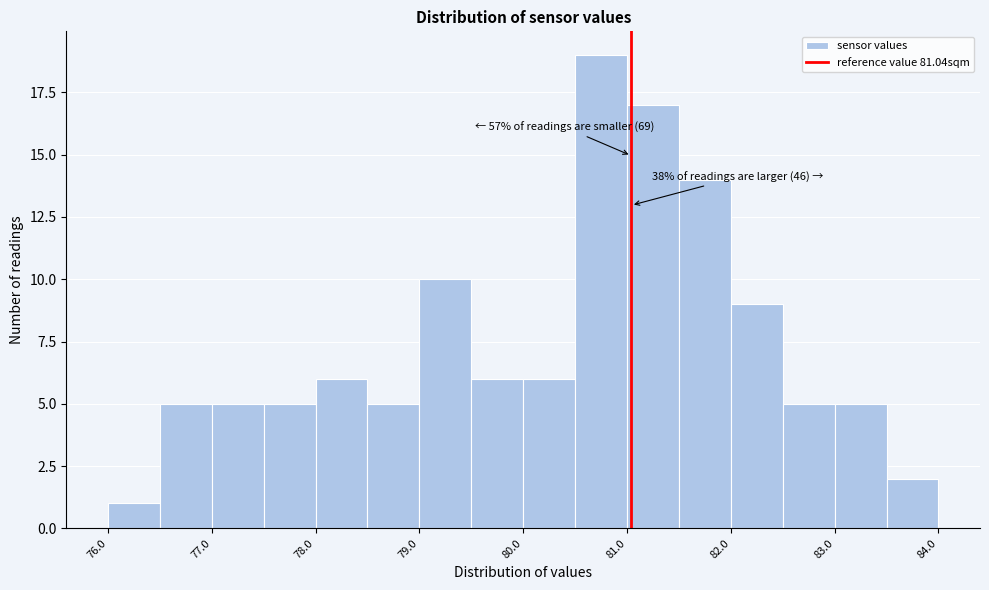

Over which range of the x-axis is the bar tallest?

80.5 to 81.0